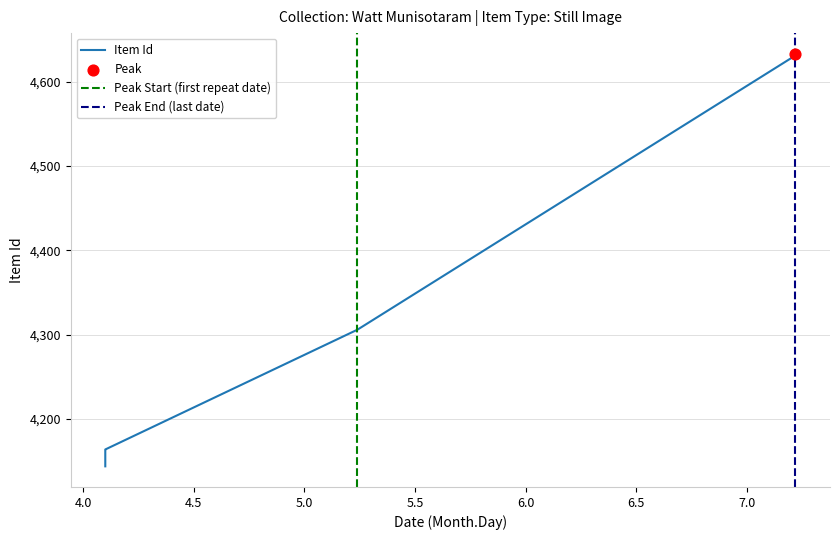

Between 4/10/2016 and 7/22/16, which is larger?

7/22/16